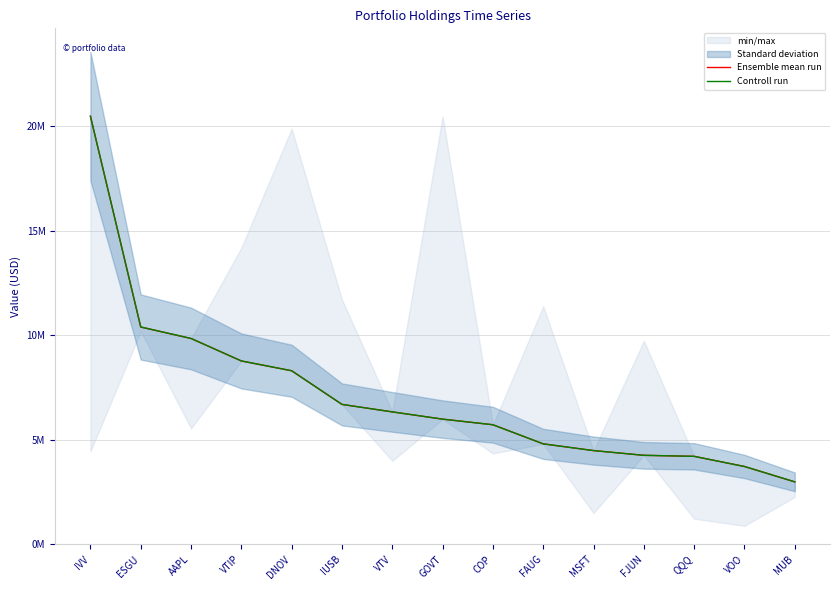

At which label does Ensemble mean run reach its peak?

IVV